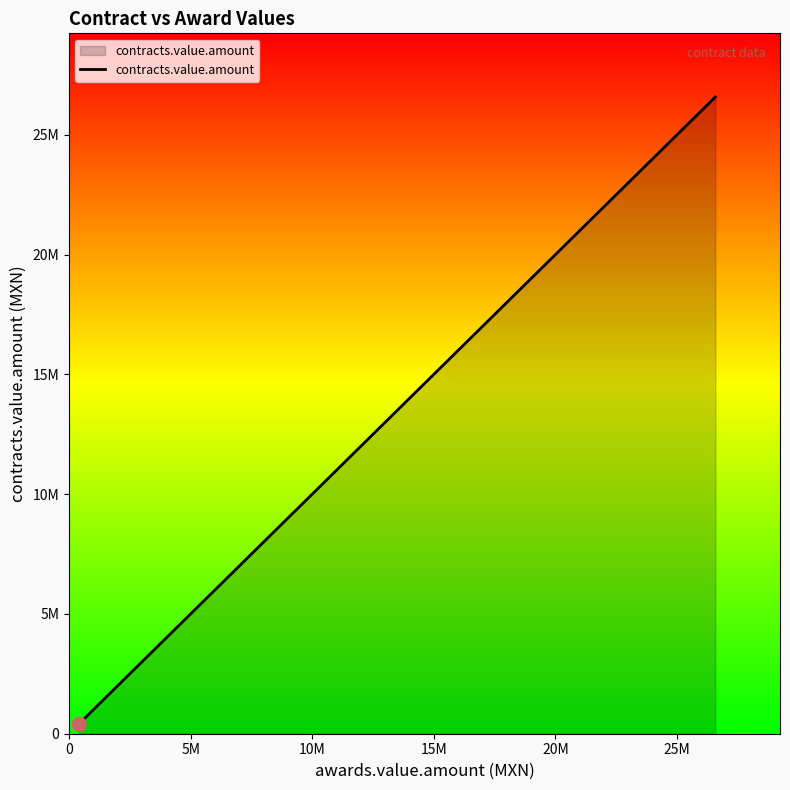

How many distinct data groups are displayed?

1